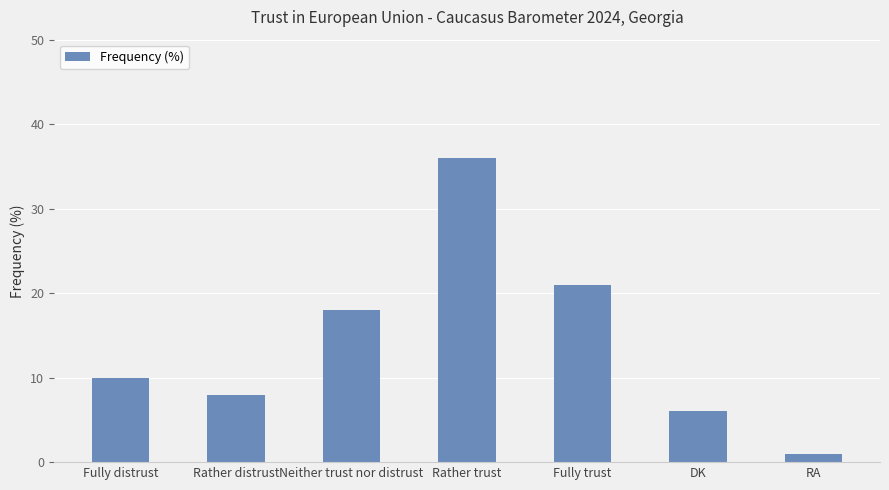

True or false: the data shows 11 at Rather distrust.

False